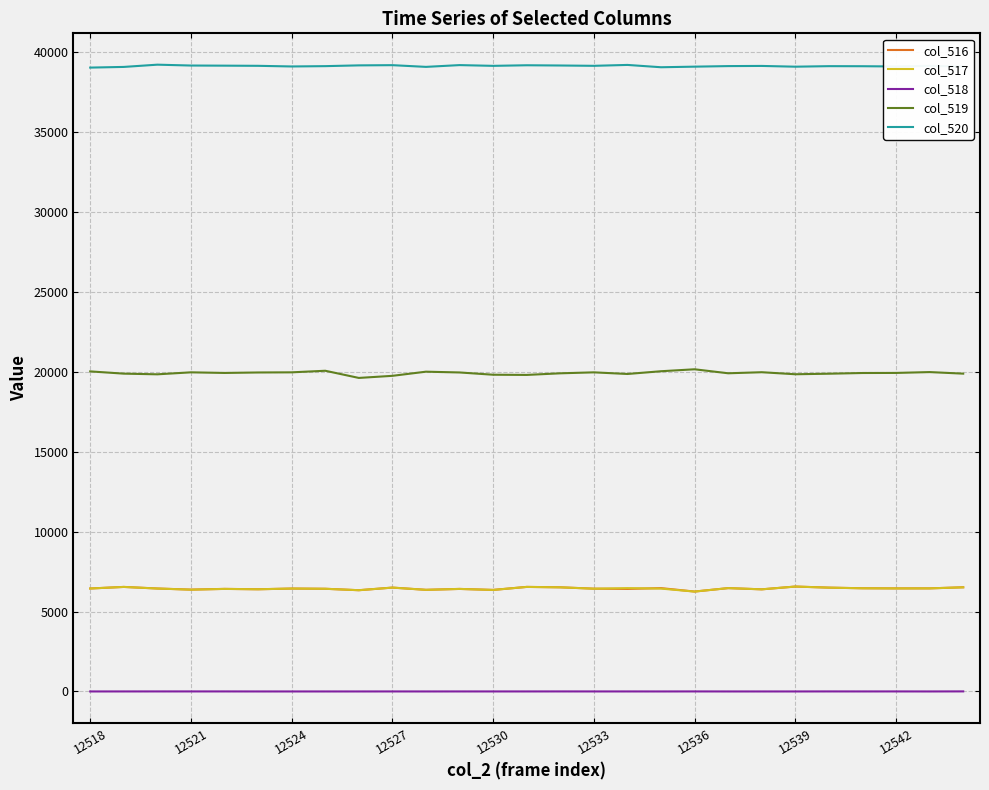

Which series has the largest total across all categories?

col_520